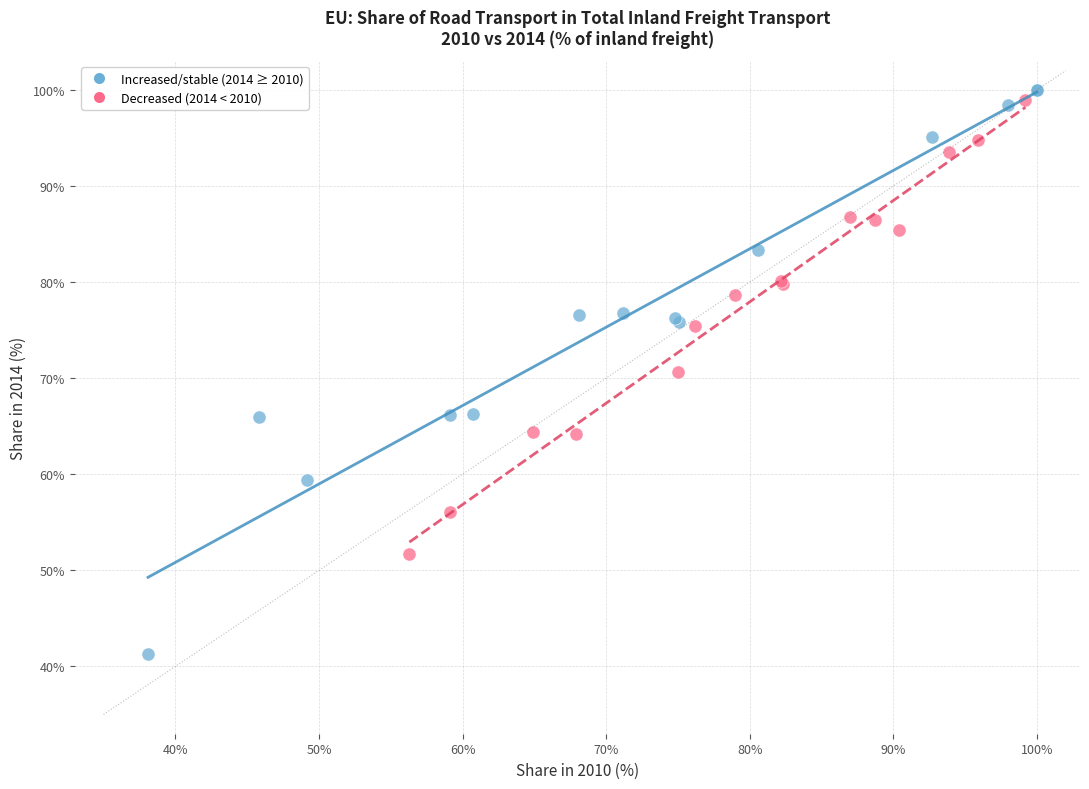

What are all the series names shown in the legend?

Increased/stable (2014 ≥ 2010), Decreased (2014 < 2010)